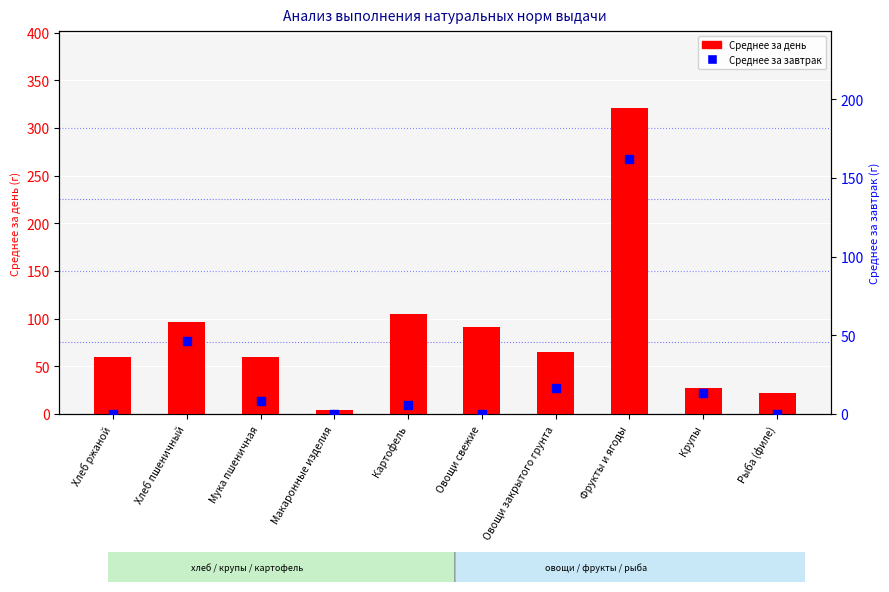

At how many categories does at least one series exceed 142?

1